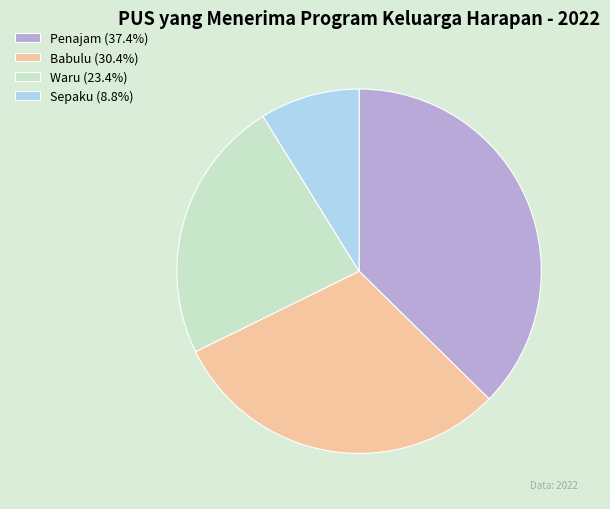

Count the number of slices in the pie.

4